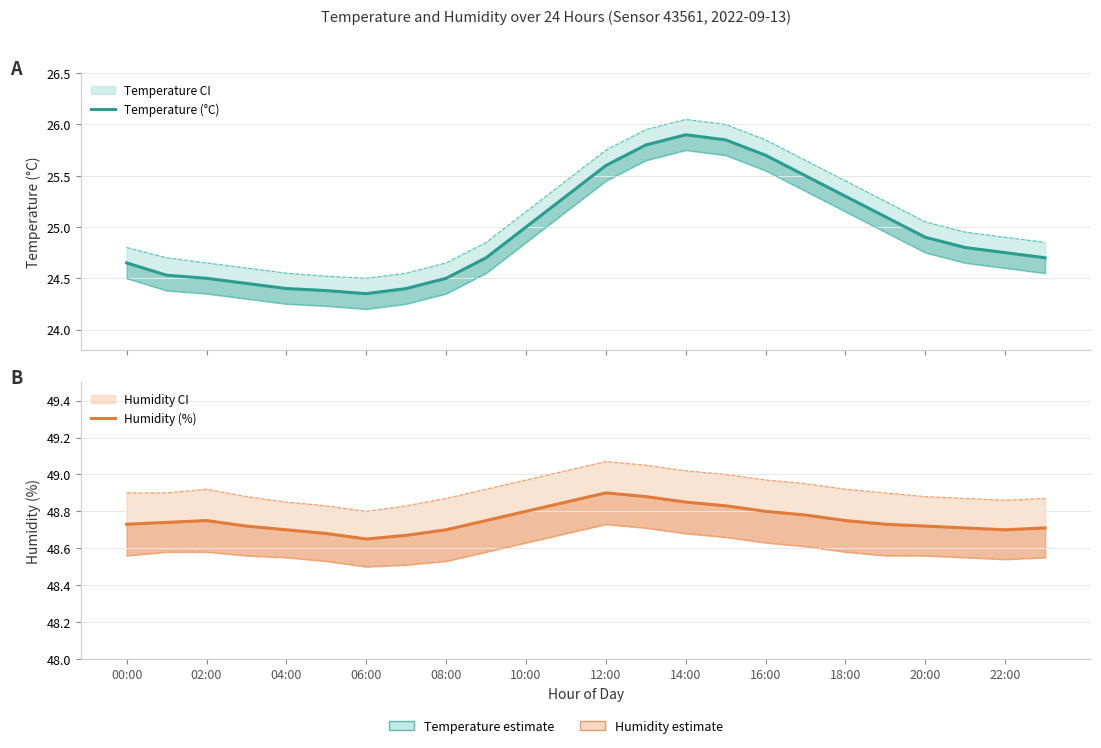

What is the greatest value displayed?

48.9